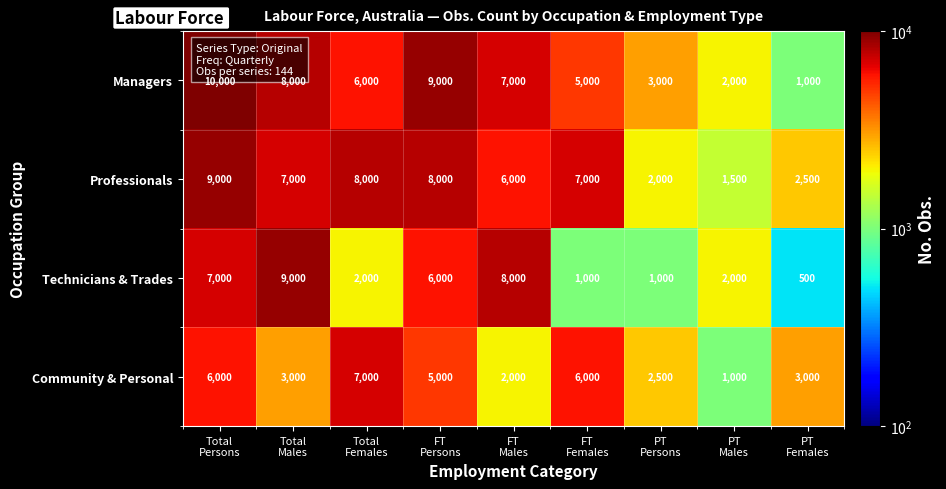

What is the sum of all Managers values?

51000